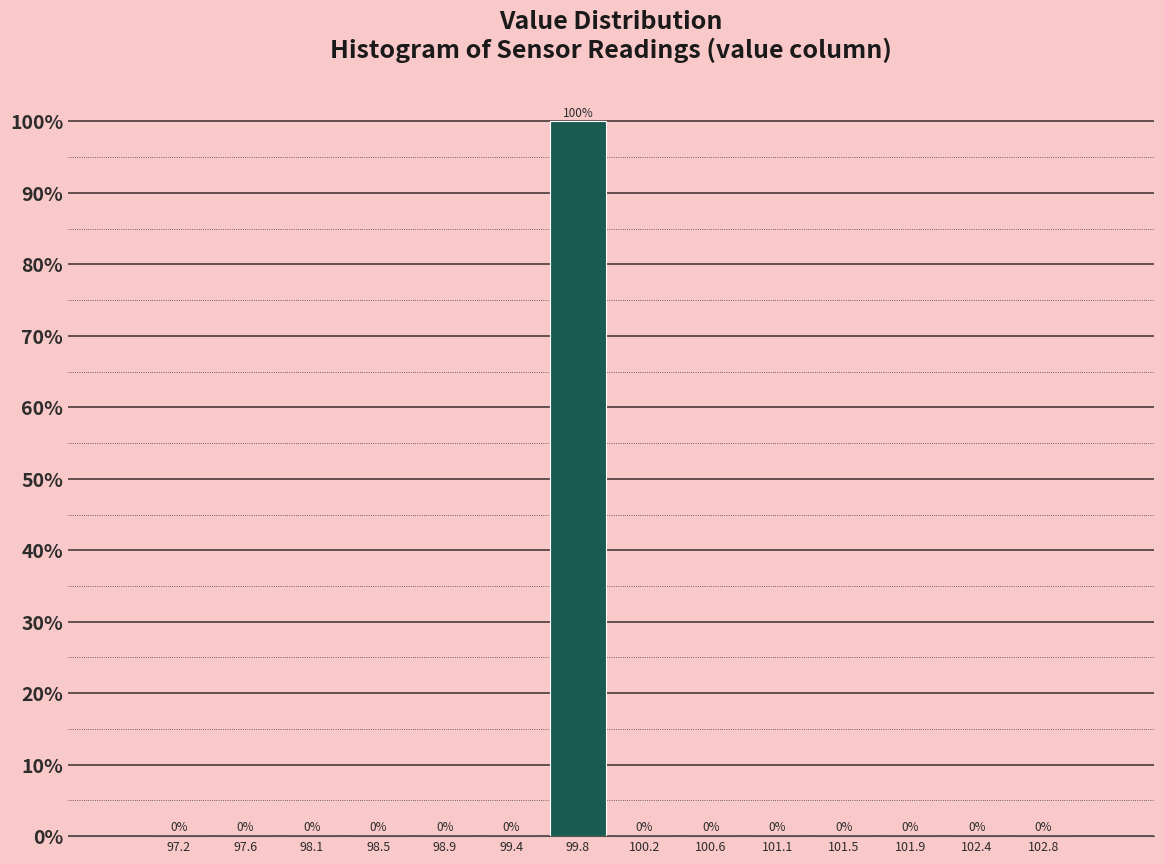

What is the height of the bar covering 99.55 to 100.00 on the x-axis? The bar edges are not printed on the chart, so give them approximately, as read against the axis.

100